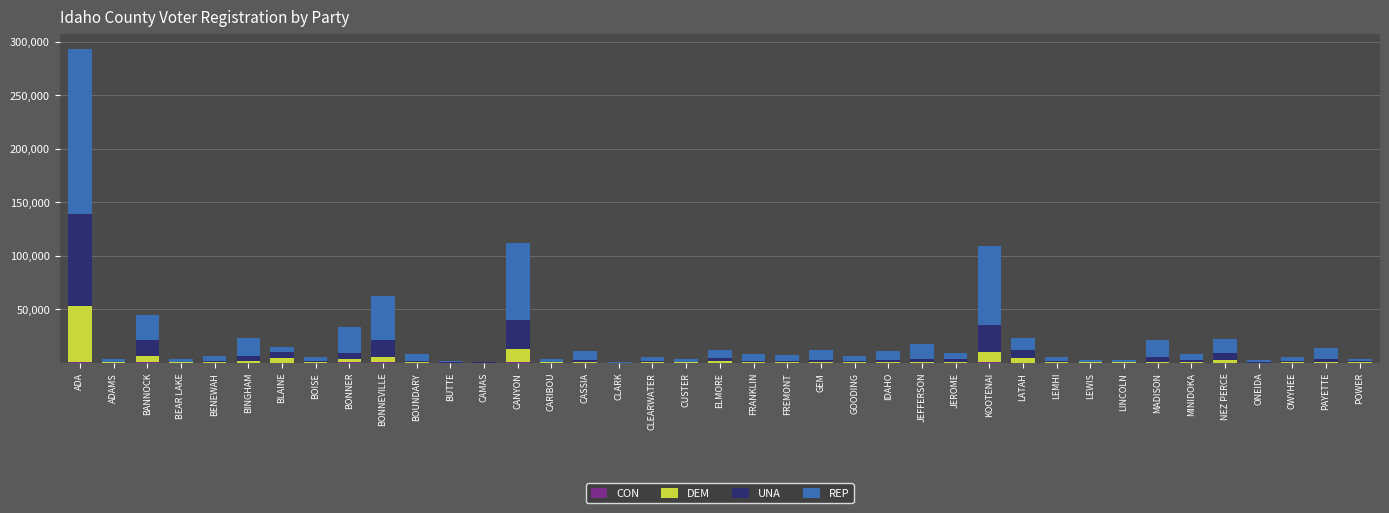

At which category is the sum across all series the highest?

ADA